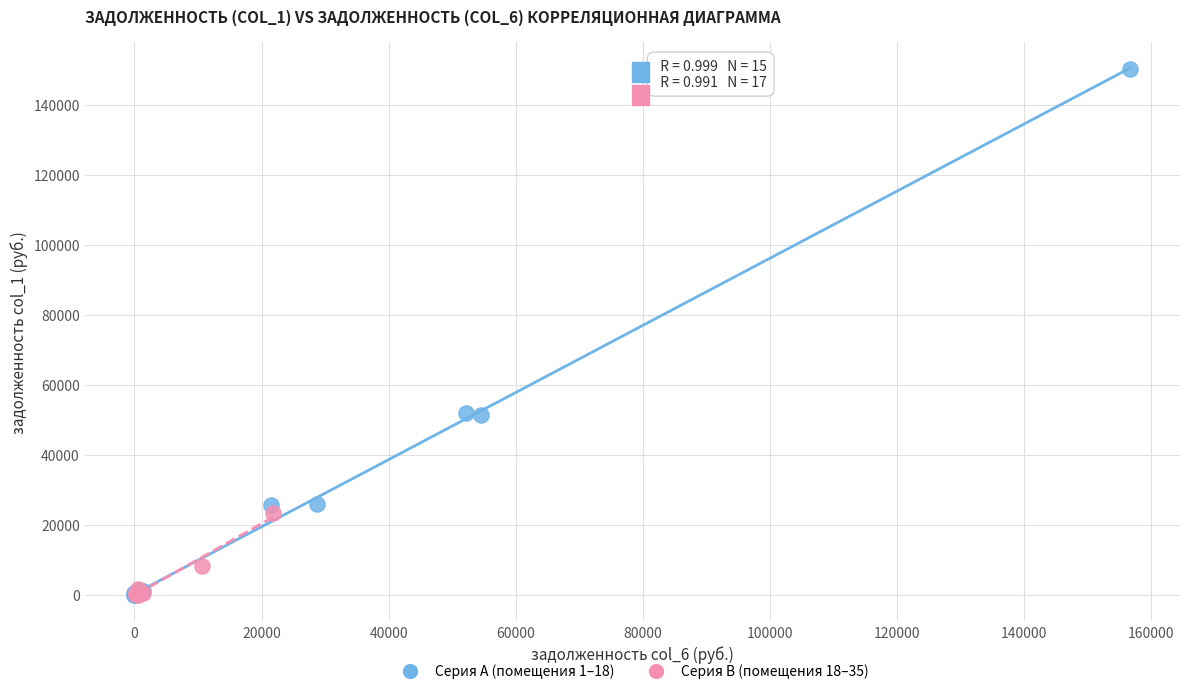

Which series contains the highest Y value?

Серия A (помещения 1–18)